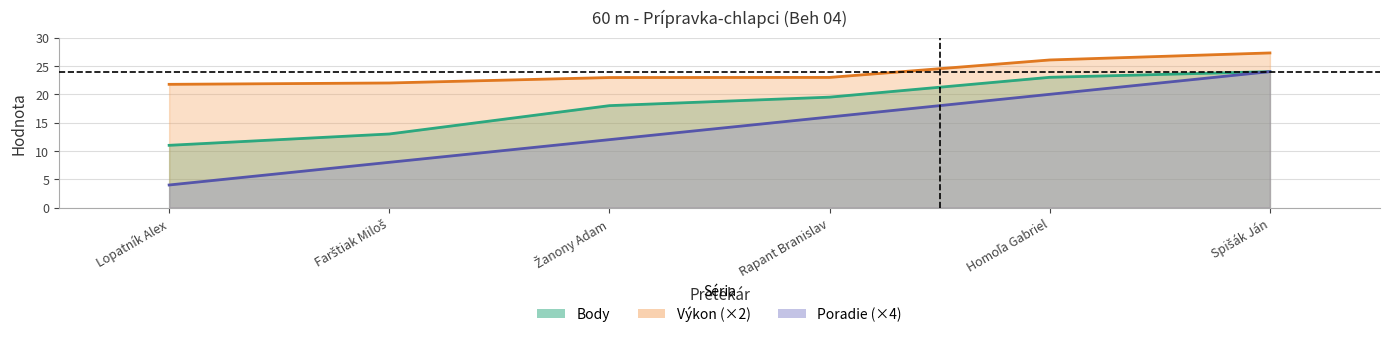

Rank the series at Žanony Adam from lowest to highest value.

Poradie, Body, Výkon